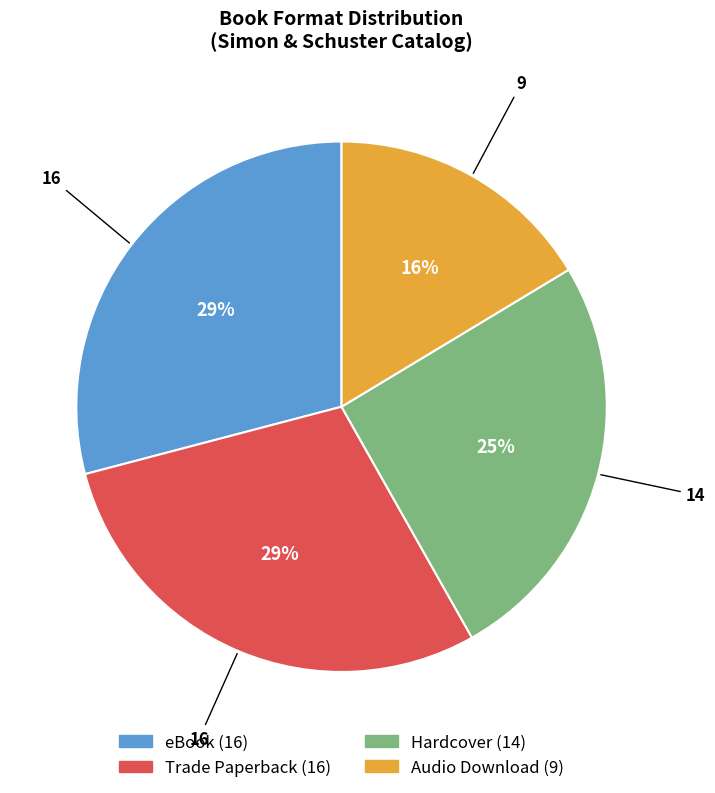

How many slices are in this pie chart?

4